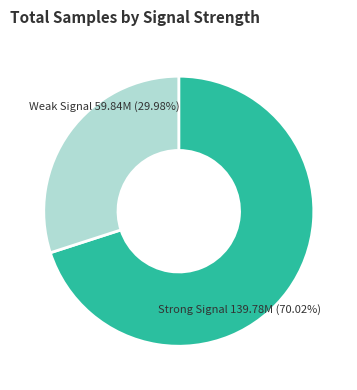

Which slice is the smallest?

Weak Signal 59.84M (29.98%)